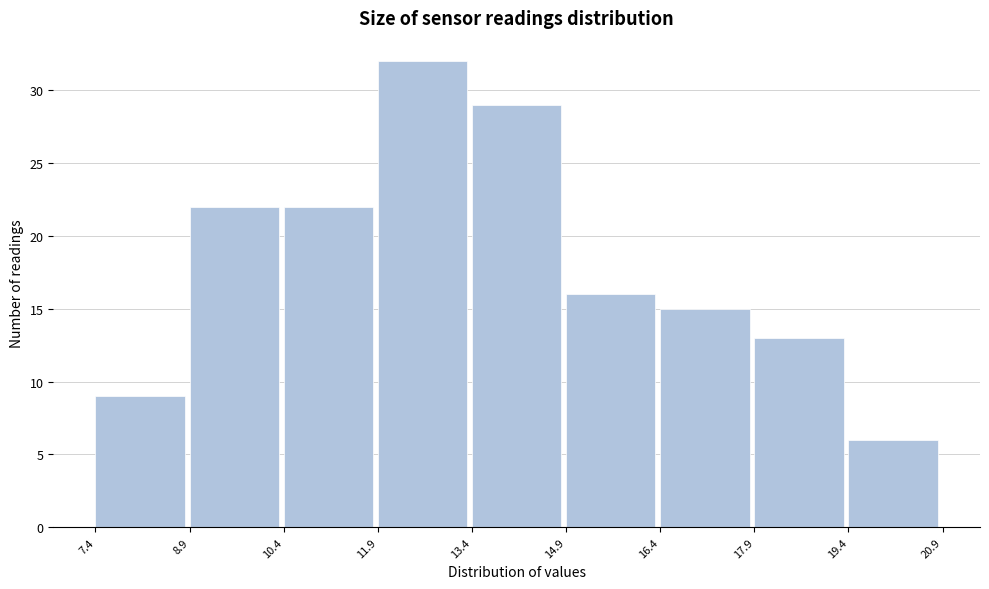

How tall is the bar that spans 8.9 to 10.4 on the x-axis? The values are not printed on the chart, so give them approximately, as read against the axis.

22